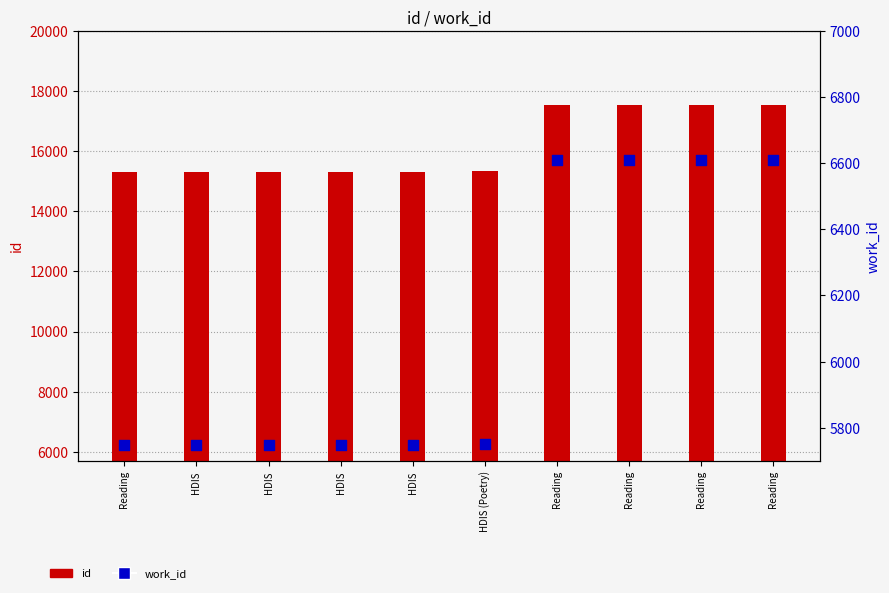

Is the value of work_id at HDIS (Poetry) greater than the value of id at HDIS?

No